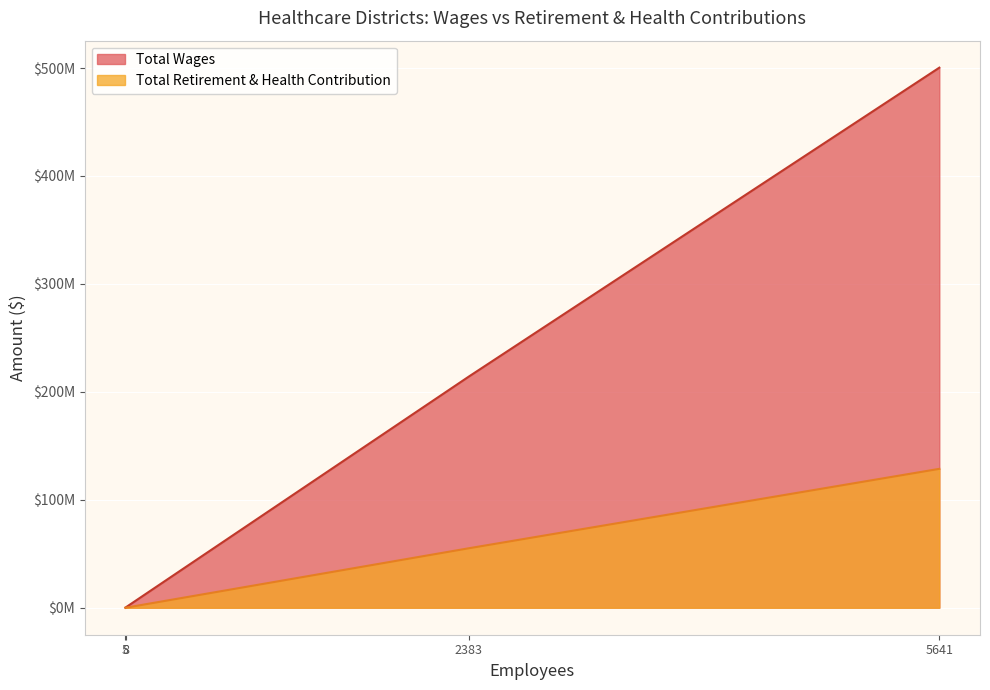

Count the number of categories in the chart.

4